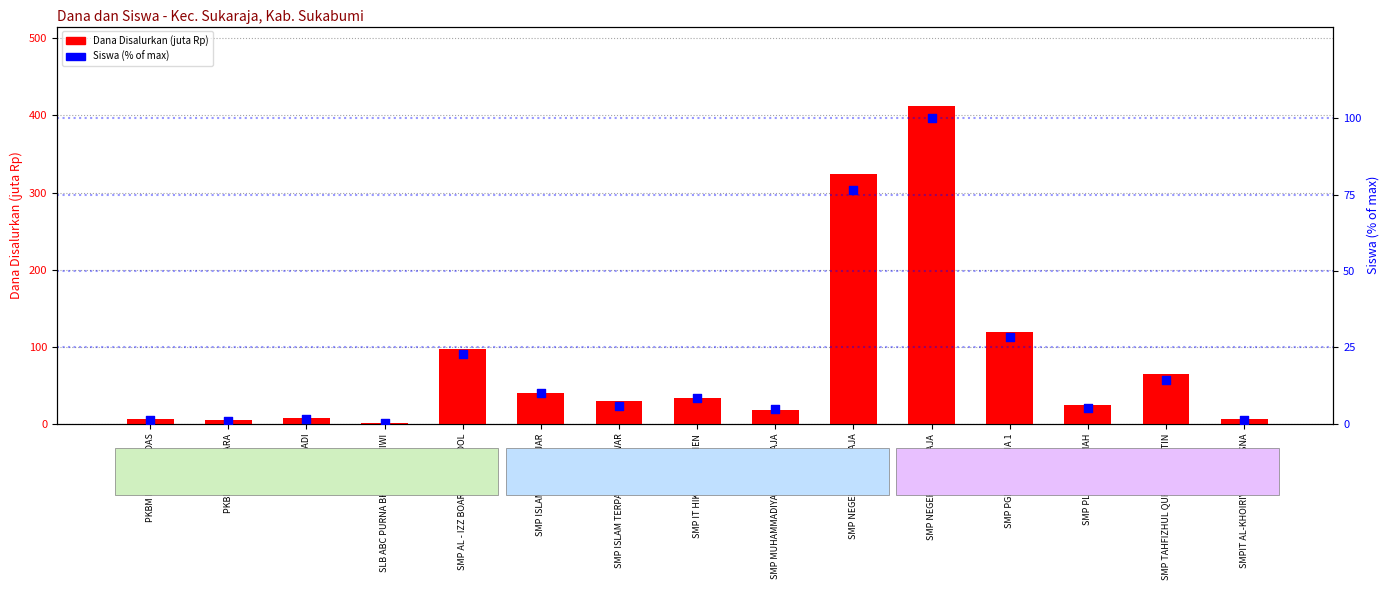

Which series has the largest Y range (max minus min)?

Dana Disalurkan (juta Rp)